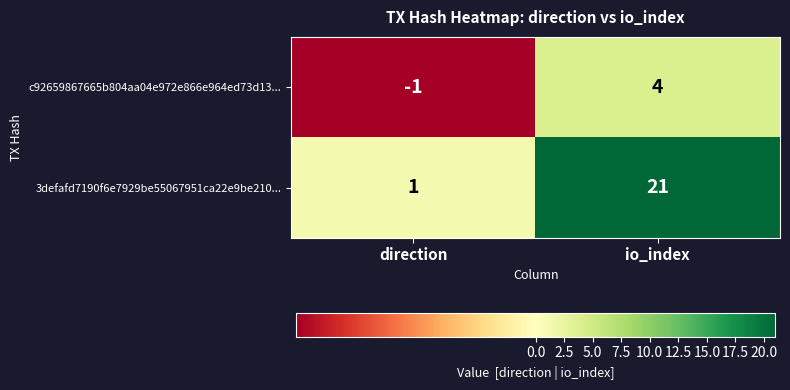

Reading left to right, extract all data points from this chart.

c92659867665b804aa04e972e866e964ed73d13...: direction=-1	io_index=4
3defafd7190f6e7929be55067951ca22e9be210...: direction=1	io_index=21